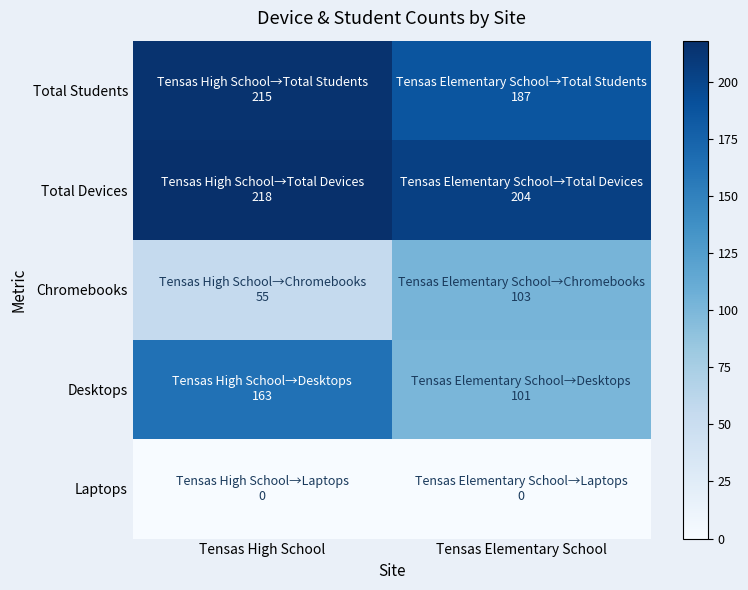

At Tensas Elementary School, list the series in order from largest to smallest.

Total Devices, Total Students, Chromebooks, Desktops, Laptops